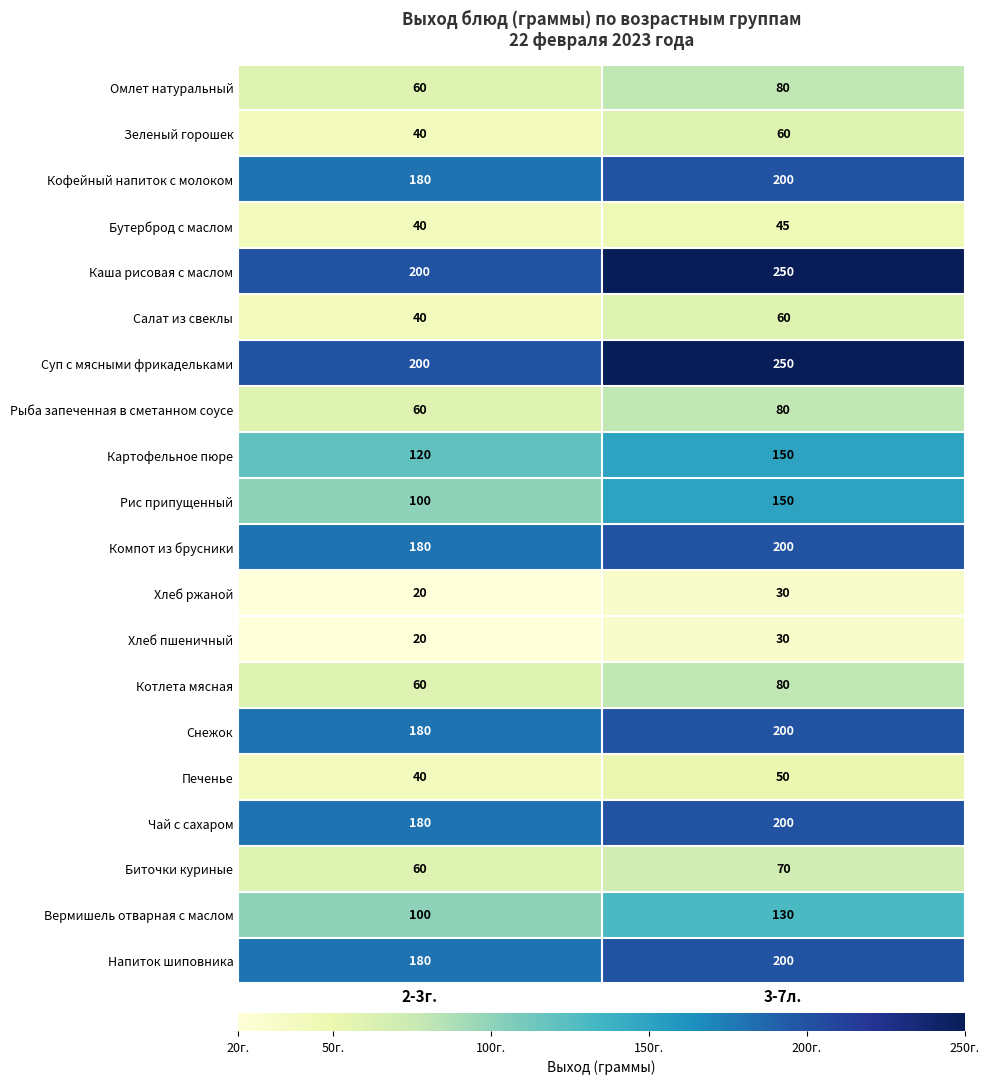

What is the approximate value of Компот из брусники at 2-3г., to the nearest 10?

180